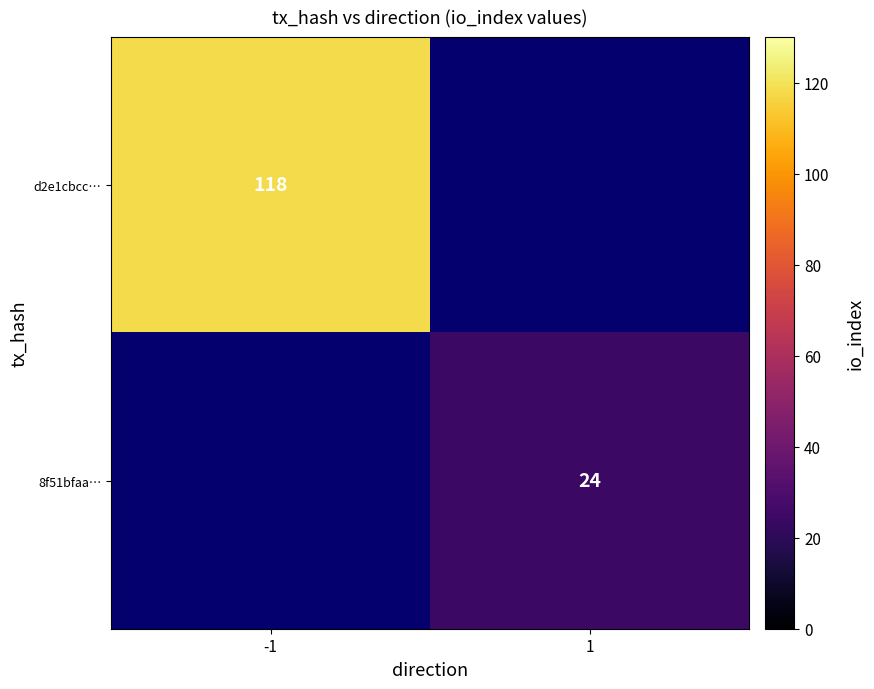

Count the number of data series in this chart.

2